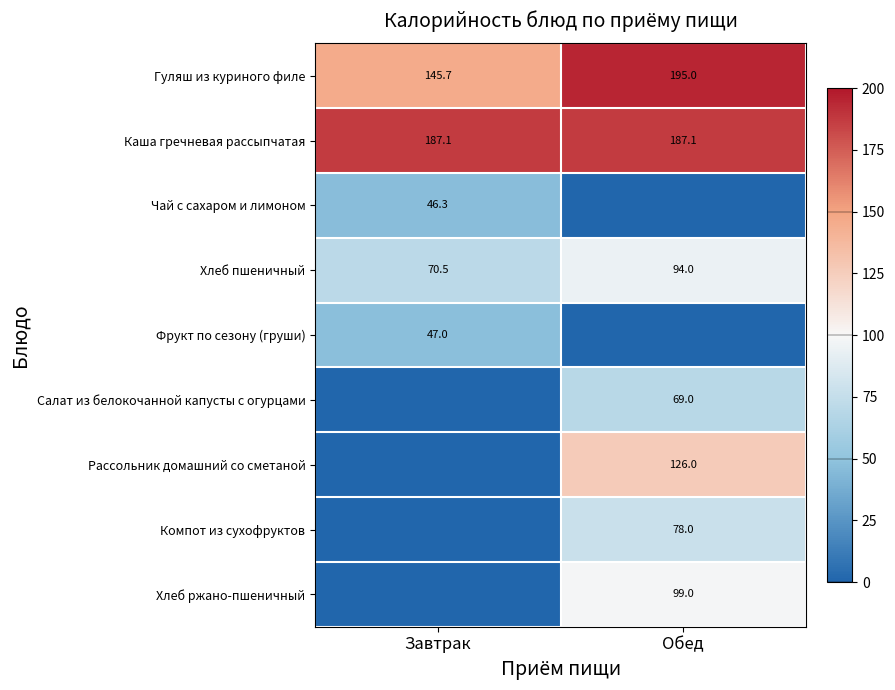

Is the value of Чай с сахаром и лимоном at Завтрак greater than the value of Гуляш из куриного филе at Завтрак?

No